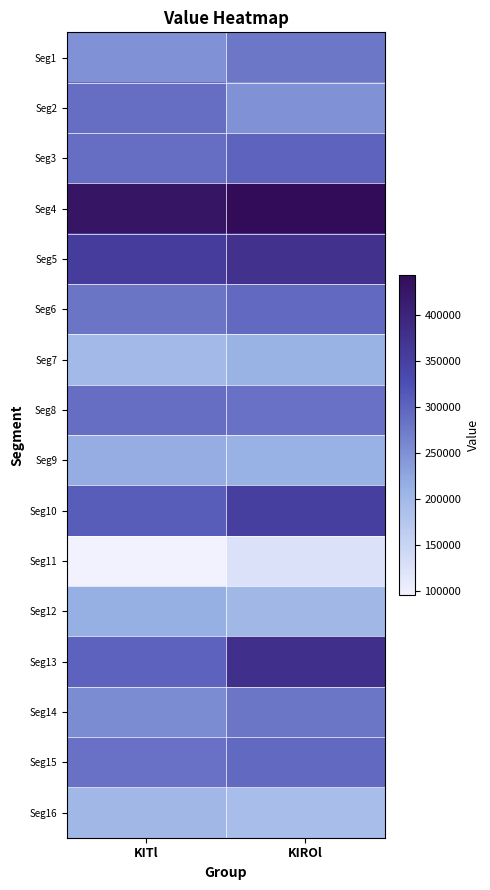

How many categories are shown in the chart?

2